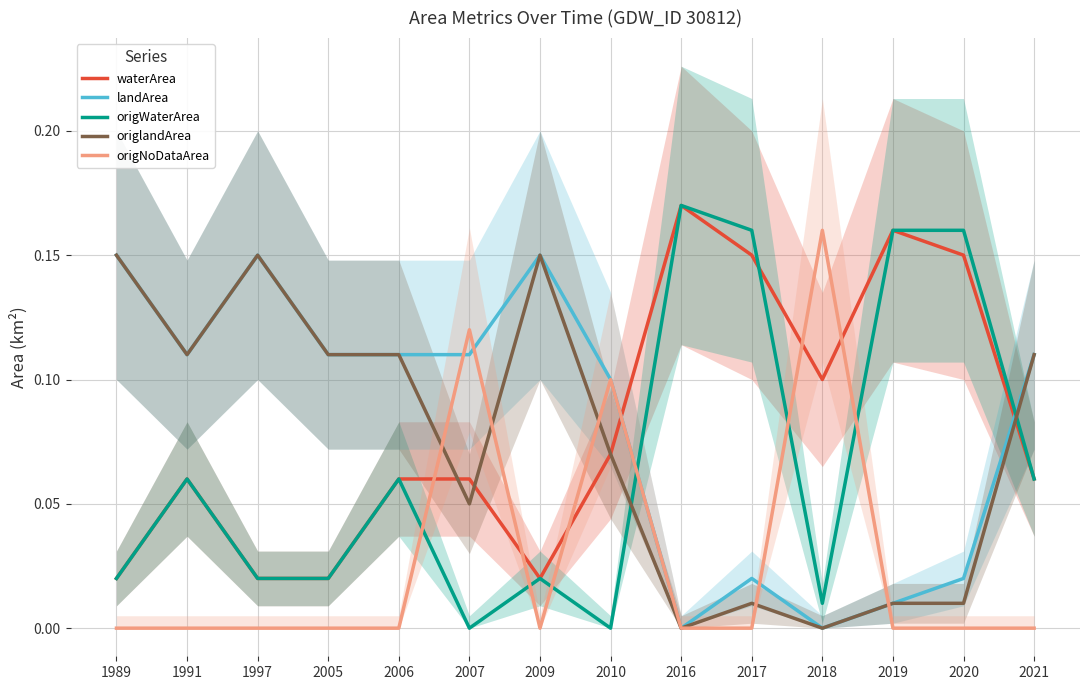

At 1989, list the series in order from largest to smallest.

landArea, origlandArea, waterArea, origWaterArea, origNoDataArea